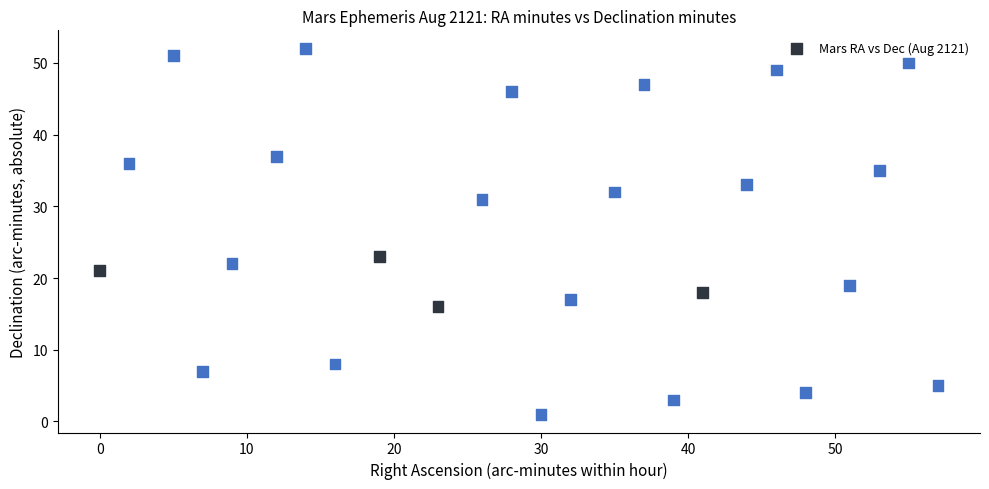

What Y value in the scatter plot is closest to 26?

23